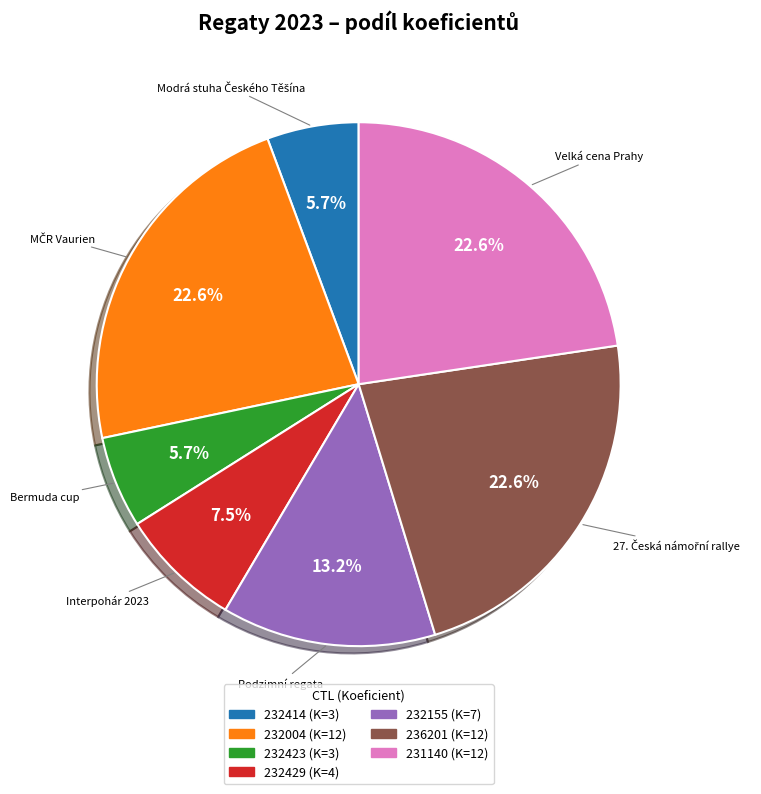

Is it true that 232155 is 13% of the pie?

True